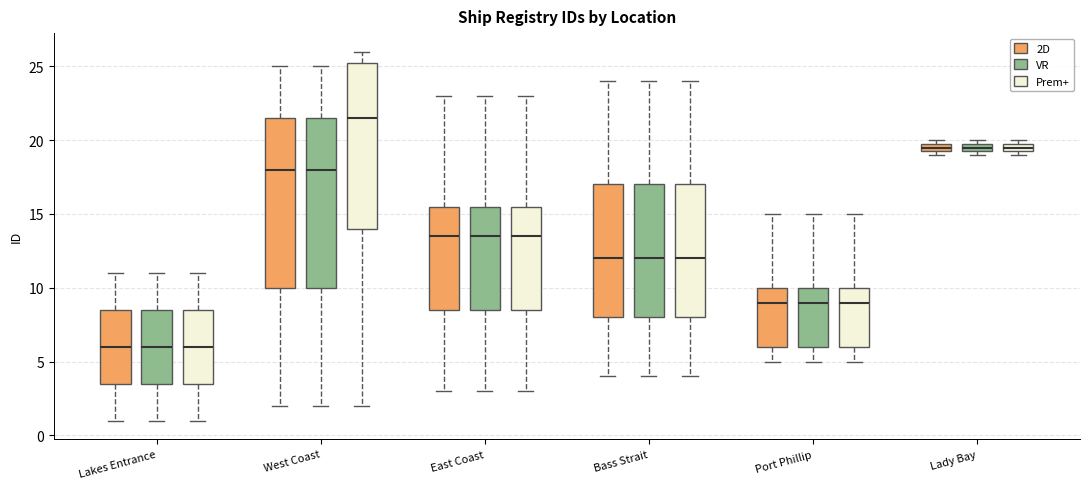

Where is the lower edge of the box for Lakes Entrance (VR) on the y-axis? The values are not printed on the chart, so give them approximately, as read against the axis.

3.5